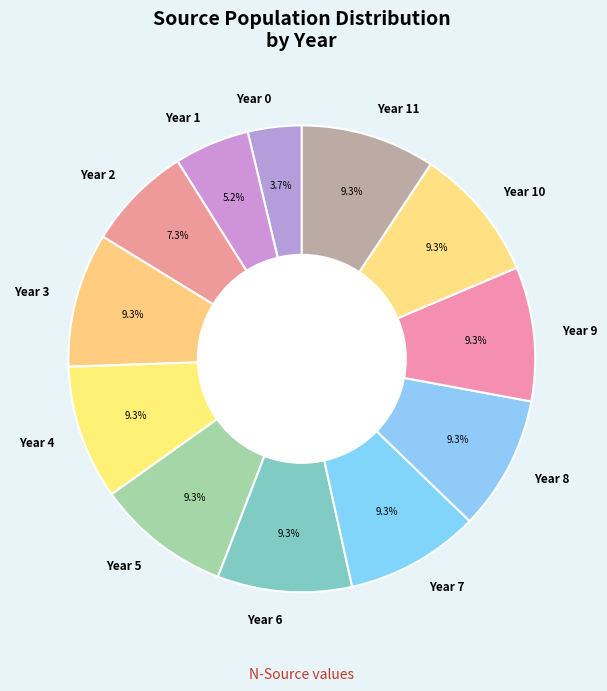

To the nearest percent, what percentage of the pie is Year 6?

9%